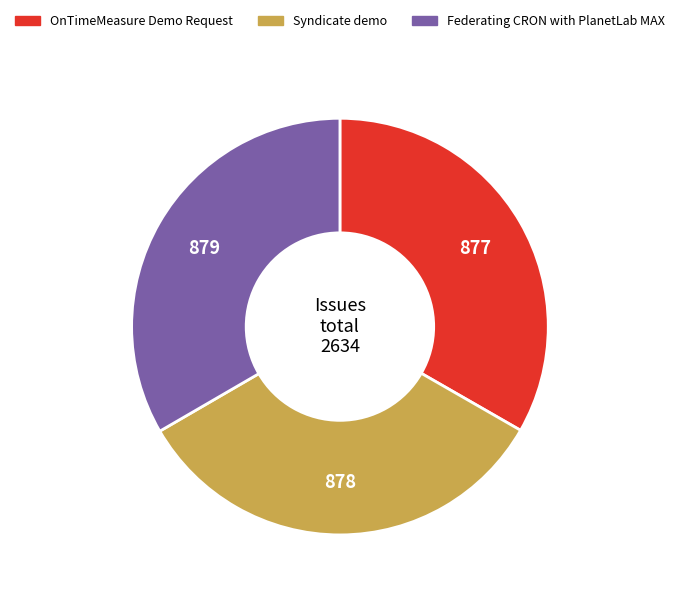

Is there any slice that represents more than half of the pie?

No